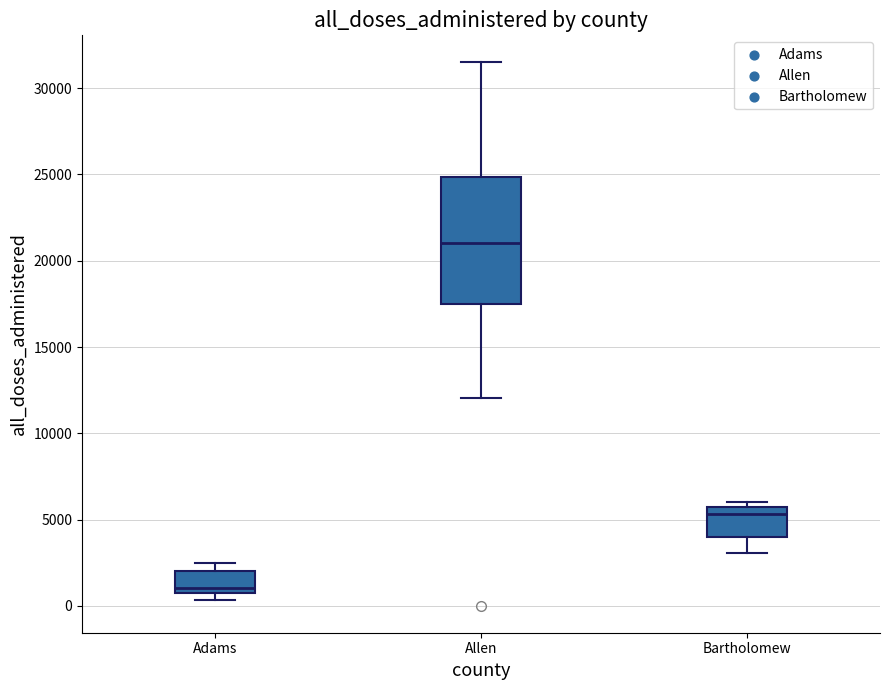

Where is the upper edge of the box for Bartholomew on the y-axis? The values are not printed on the chart, so give them approximately, as read against the axis.

5500